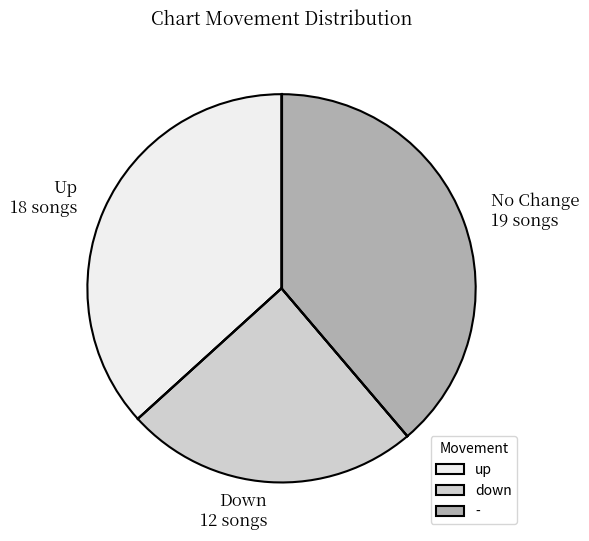

Do - and down together represent more than half of the pie?

Yes